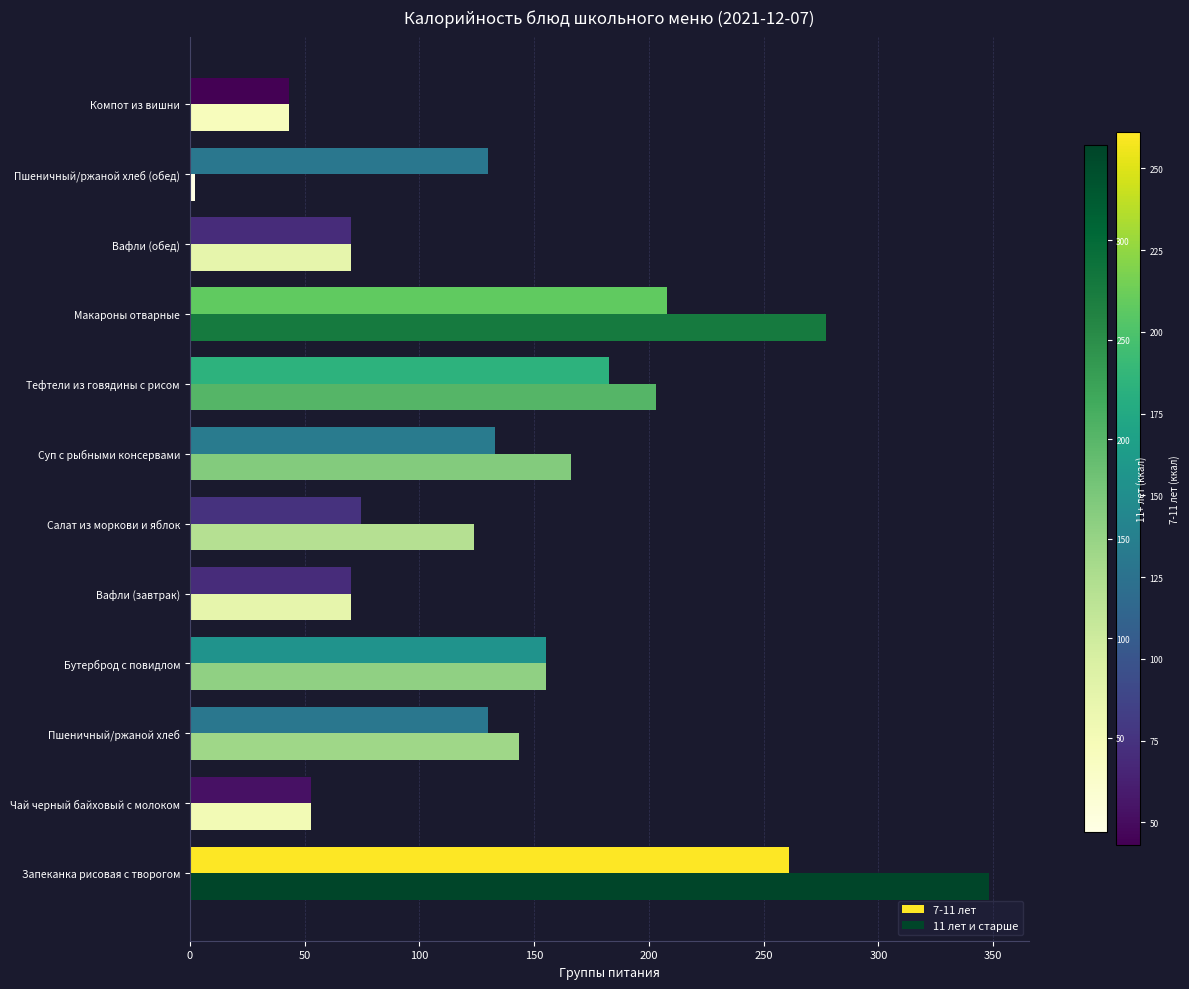

What is the difference between the 11 лет и старше values at Чай черный байховый с молоком and Салат из моркови и яблок?

71.1